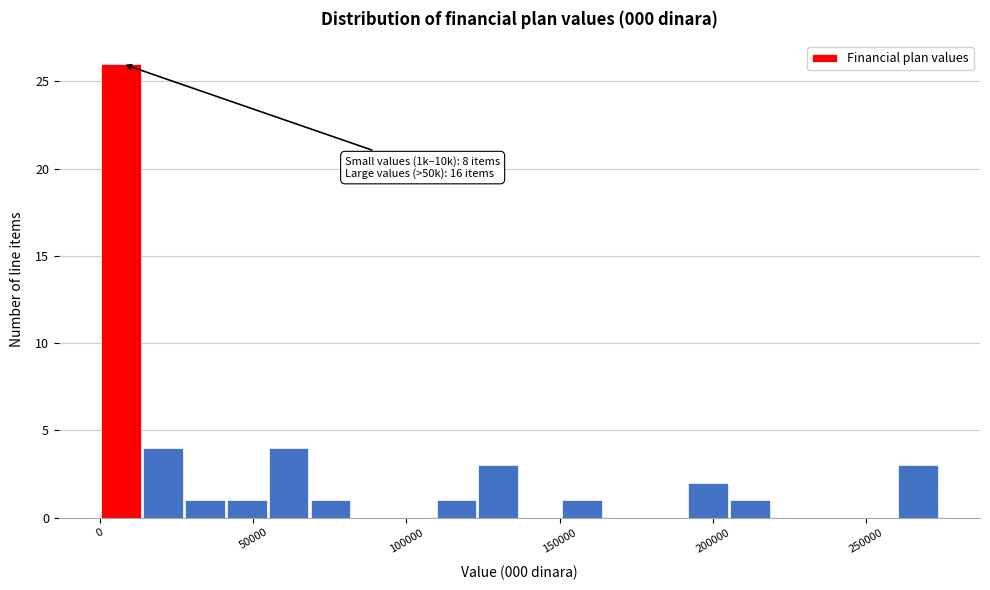

Around what value on the x-axis is the tallest bar? Give the approximate position of its centre, as read against the axis.

5000